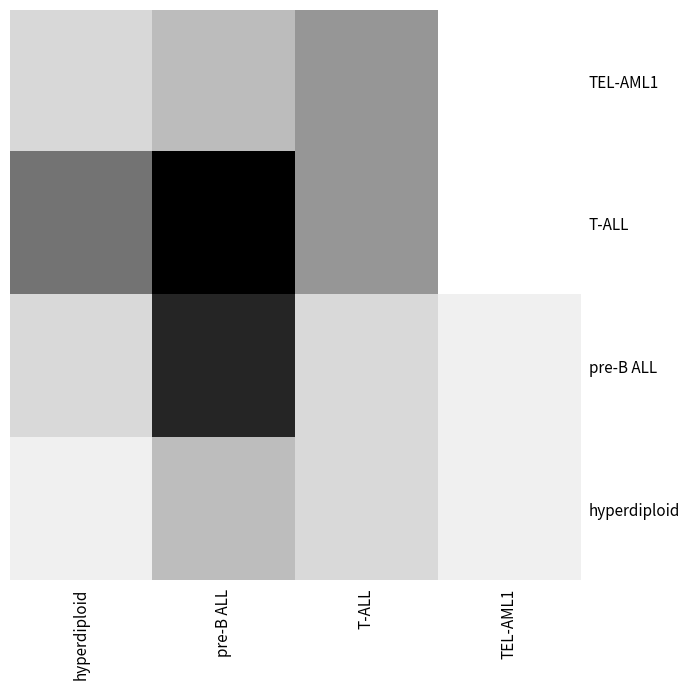

Count the number of data series in this chart.

4